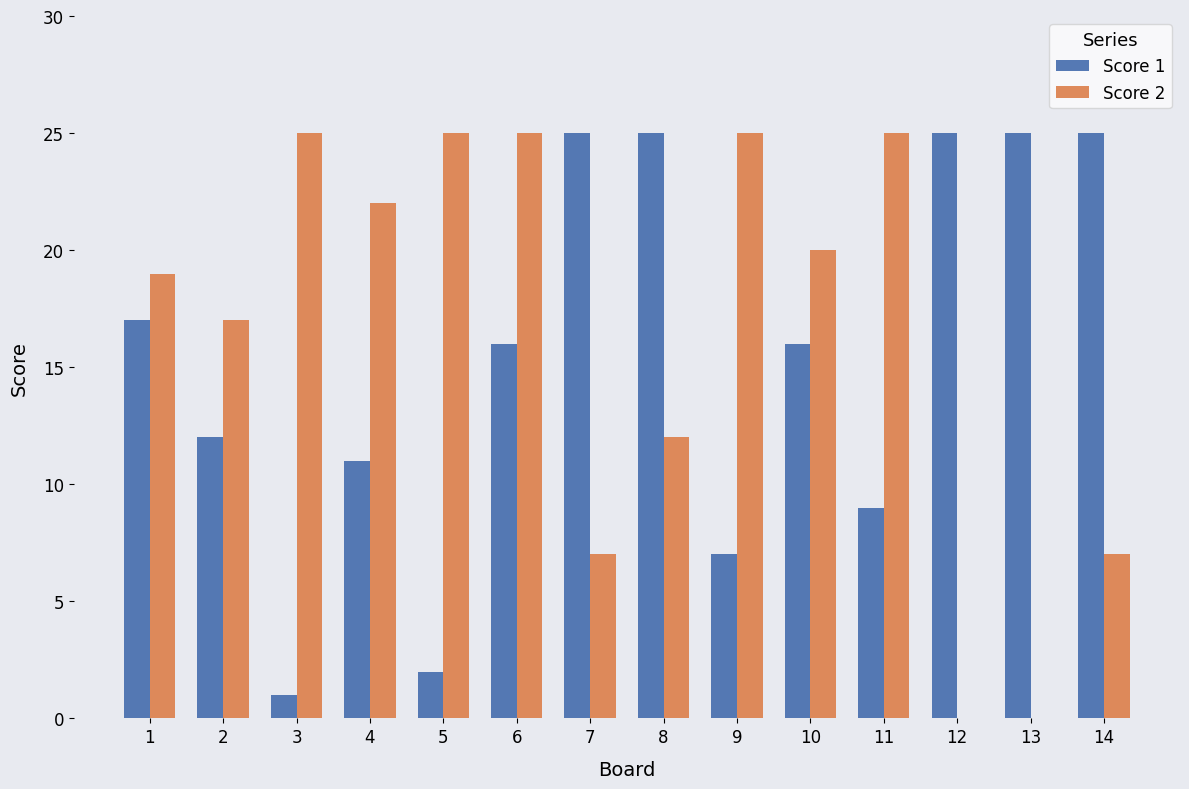

Reading right to left, what are all the values shown in this chart?

Score 1: 25	25	25	9	16	7	25	25	16	2	11	1	12	17
Score 2: 7	0	0	25	20	25	12	7	25	25	22	25	17	19